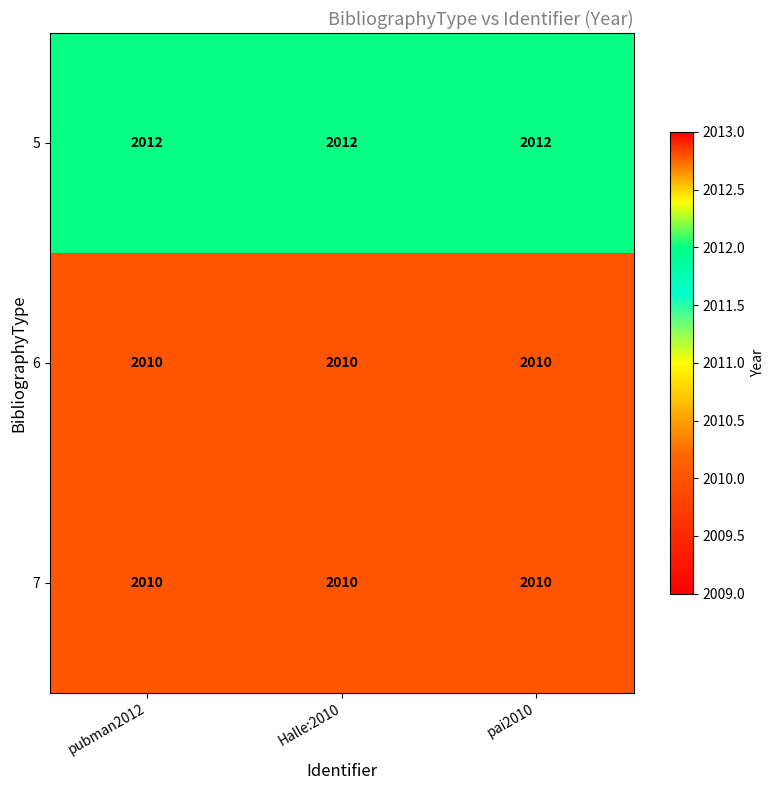

What is the sum of all 6 values?

6030